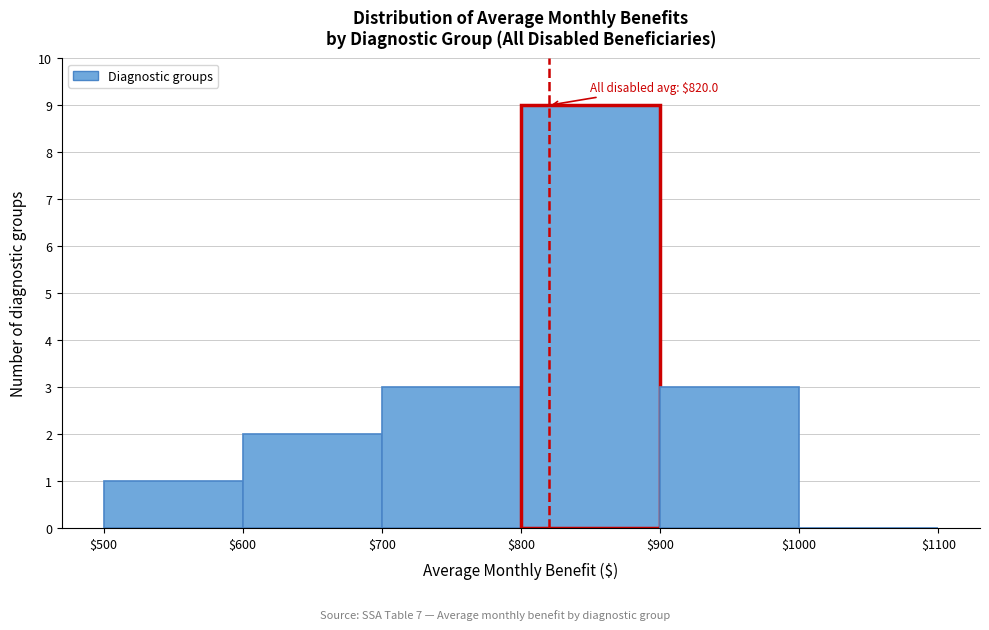

Over which range of the x-axis is the bar tallest?

$800 to $900